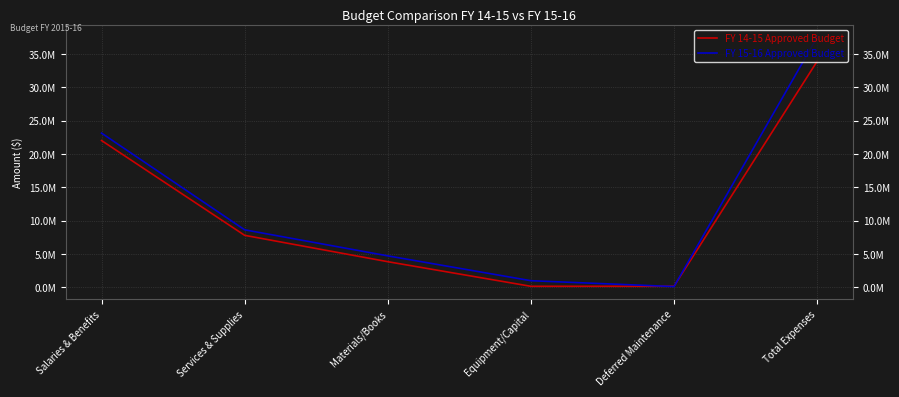

Which series changed the most between Materials/Books and Equipment/Capital?

FY 15-16 Approved Budget